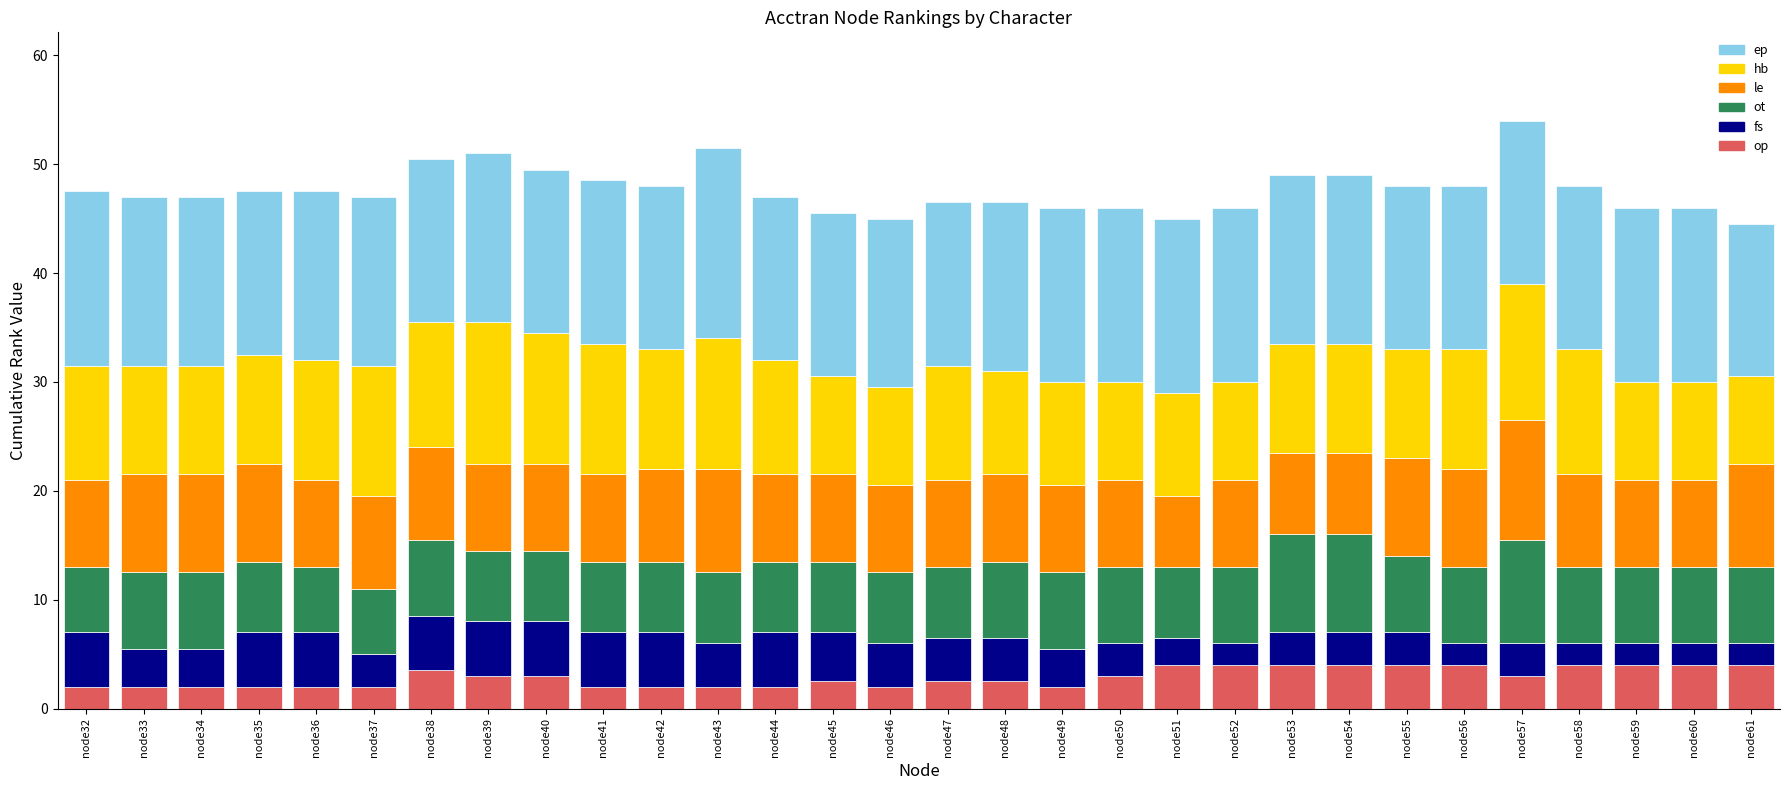

What is the lowest value of the op series?

2.0